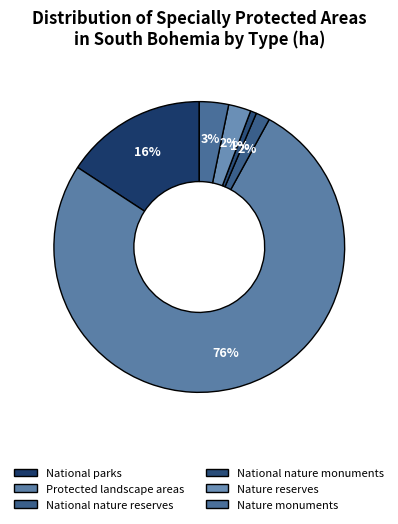

Count the number of slices in the pie.

6